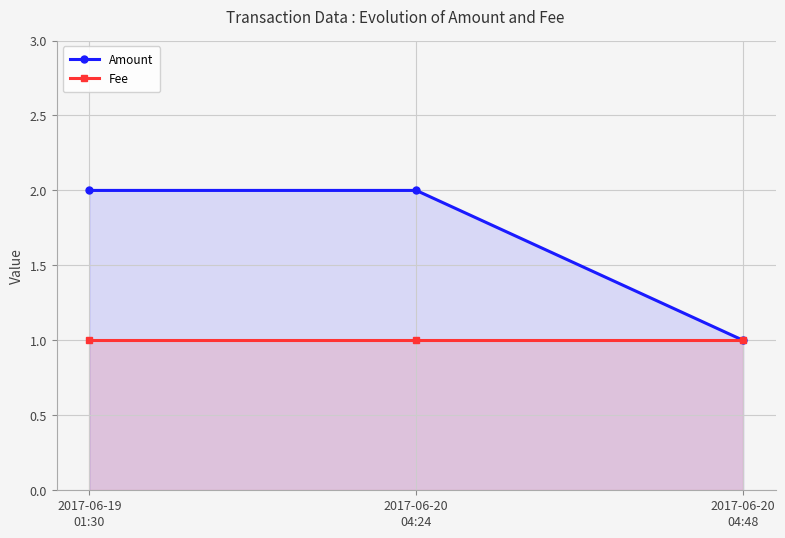

Which category has the lowest value across all series?

2017-06-20
04:48